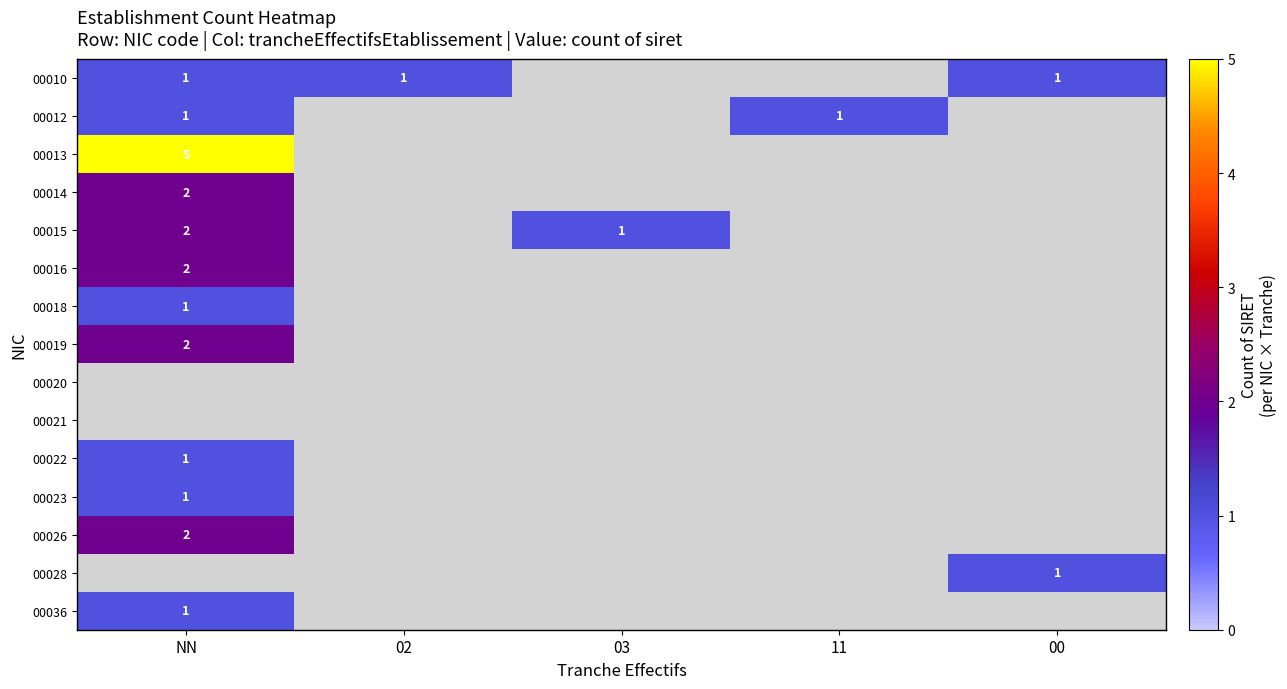

The 00010 series shows 0 at 02. True or false?

False